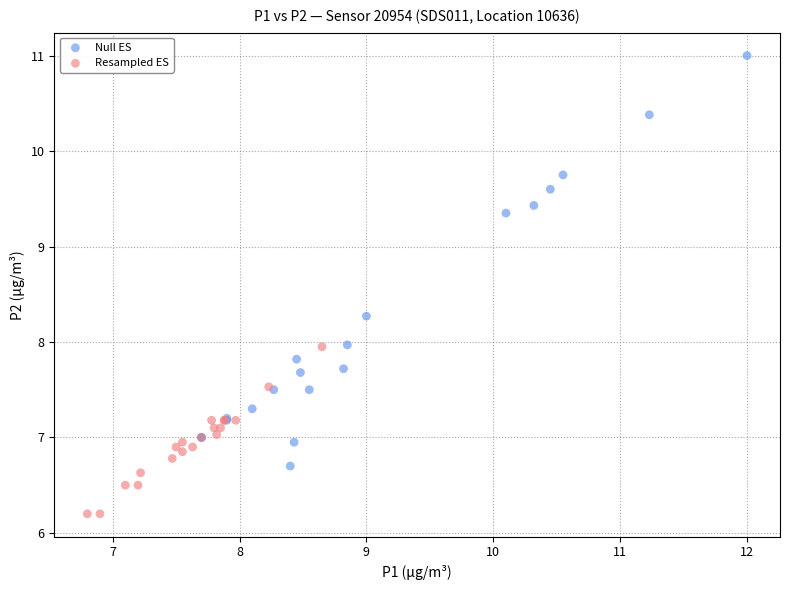

Which series reaches the maximum Y coordinate?

Null ES